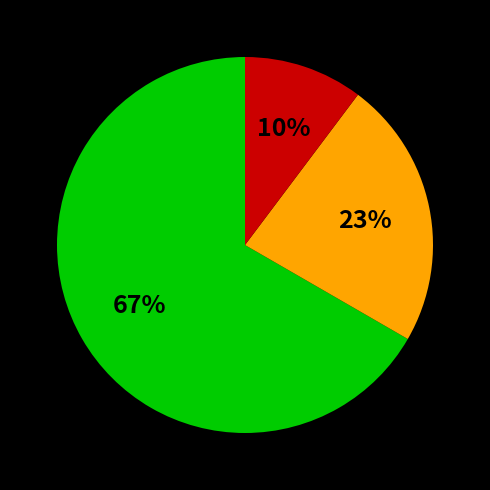

Is there a majority slice in this chart?

Yes